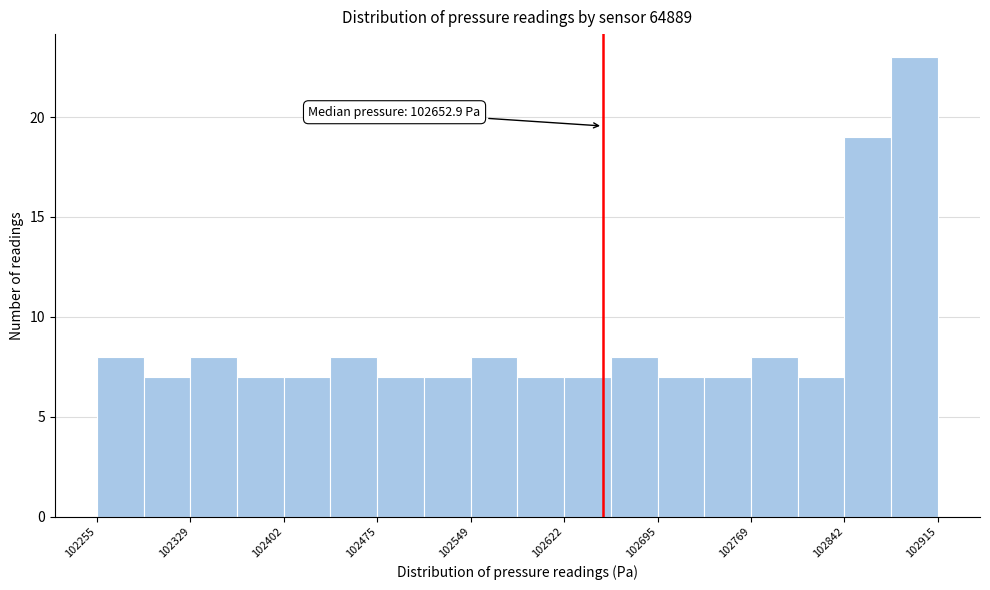

Around what value on the x-axis is the tallest bar? Give the approximate position of its centre, as read against the axis.

102900